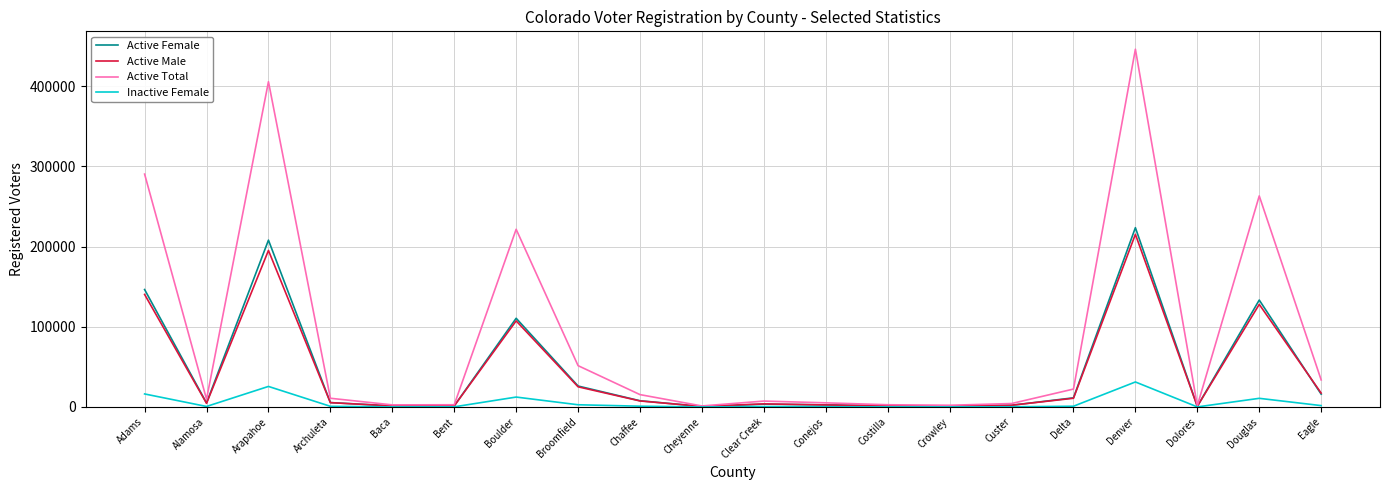

Between Archuleta and Douglas, which series saw the biggest shift?

Active Total